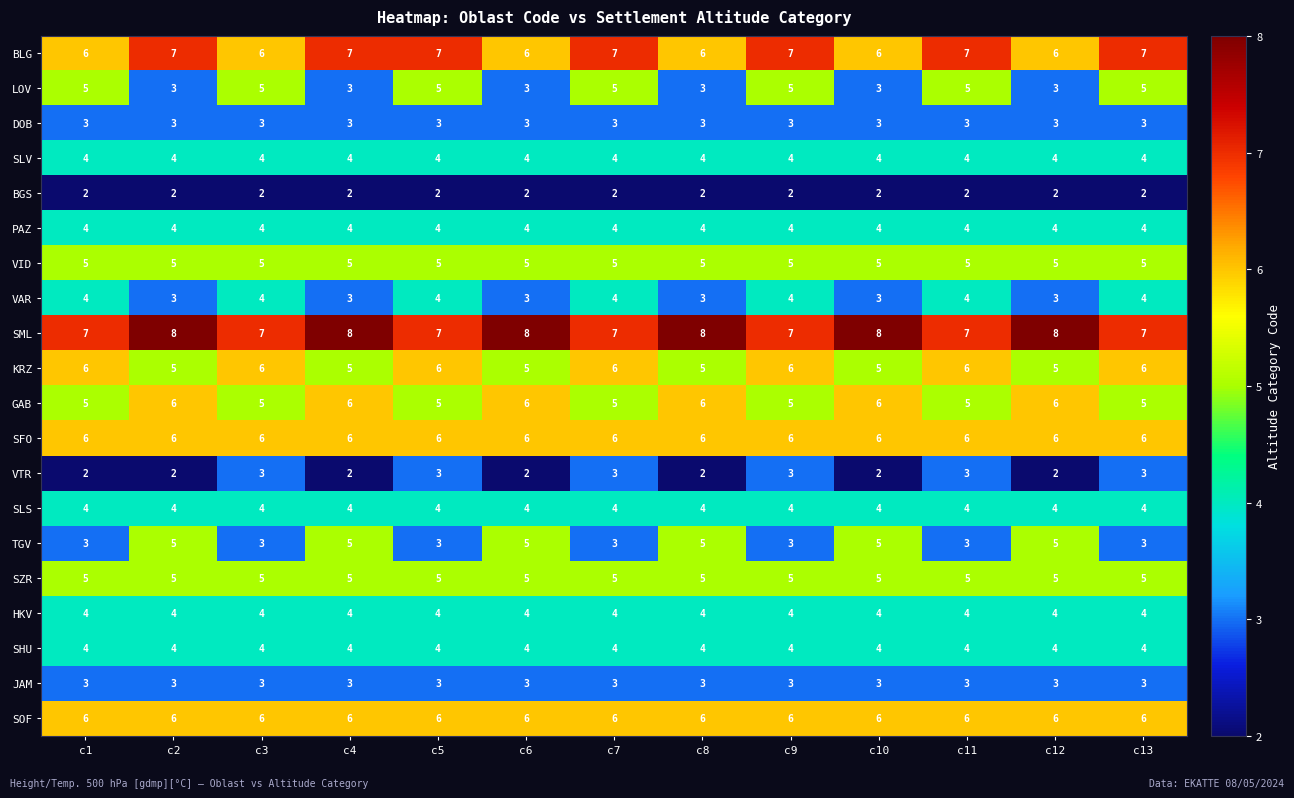

What is the average value of the VAR series?

4